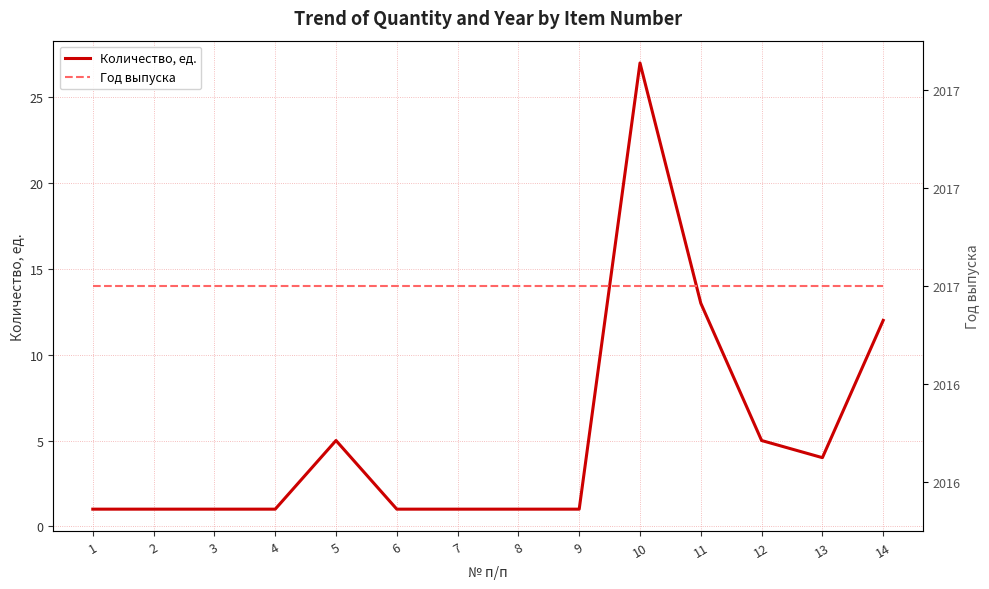

List the series in order of their peak value, highest first.

Год выпуска, Количество, ед.